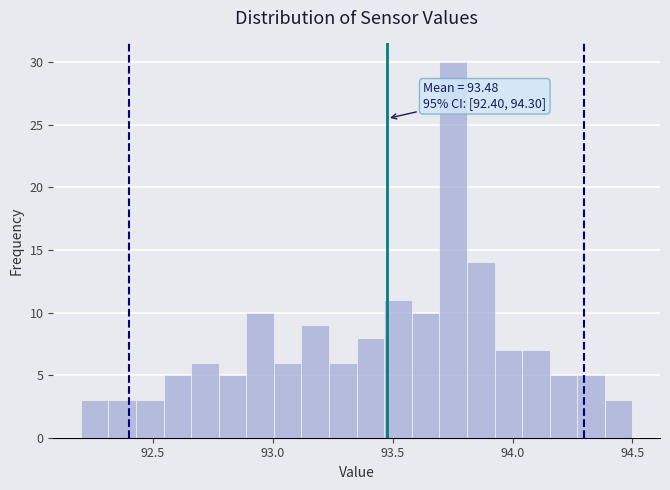

Around what value on the x-axis is the tallest bar? Give the approximate position of its centre, as read against the axis.

93.75